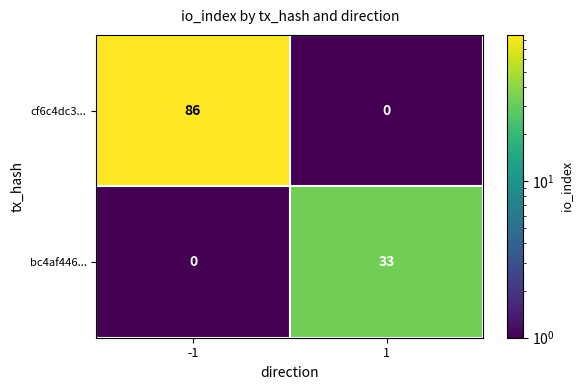

What is the spread (max minus min) of values at -1?

86